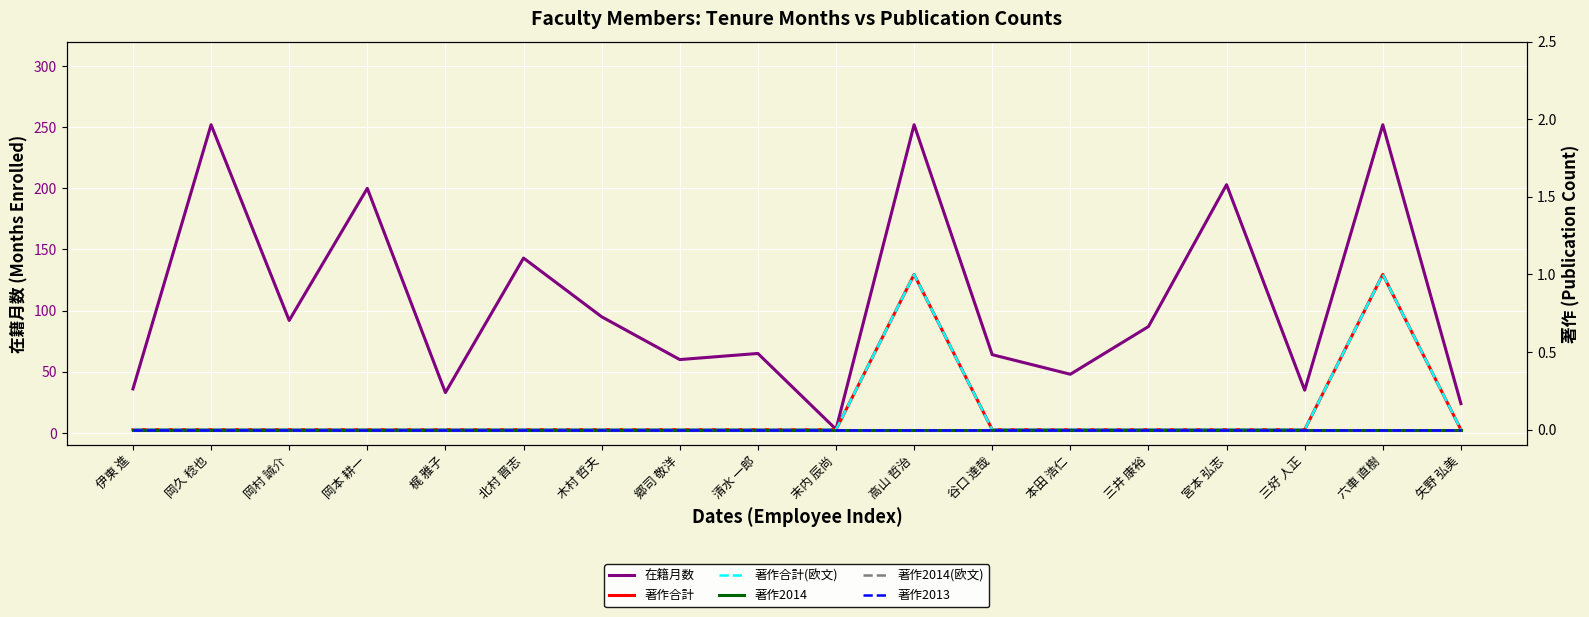

At which category does 在籍月数 reach its first local peak?

岡久 稔也